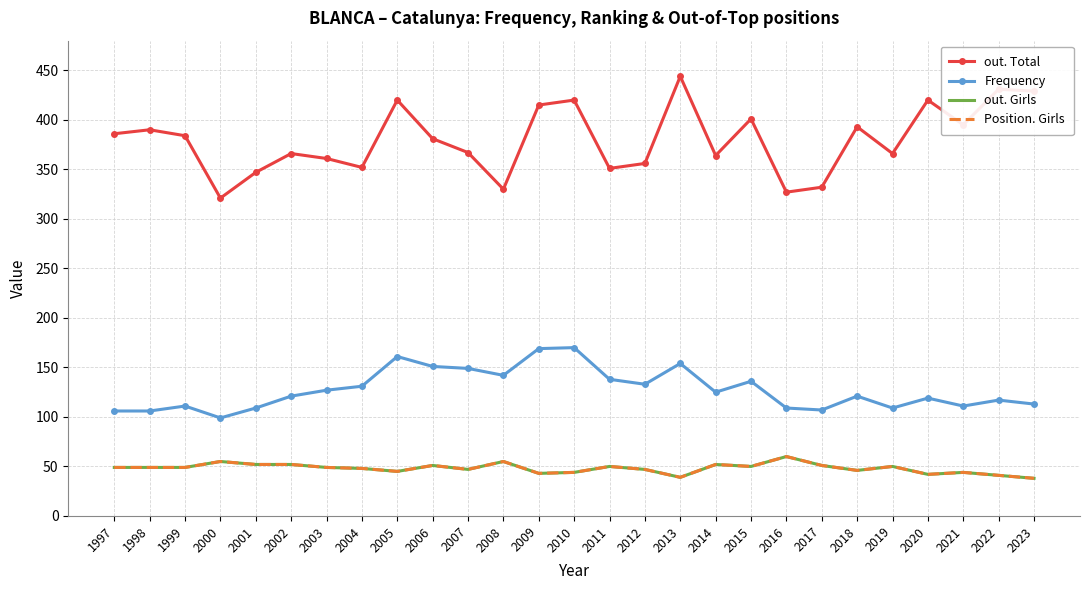

What is the value of the Frequency point at the 23rd from the left?

109